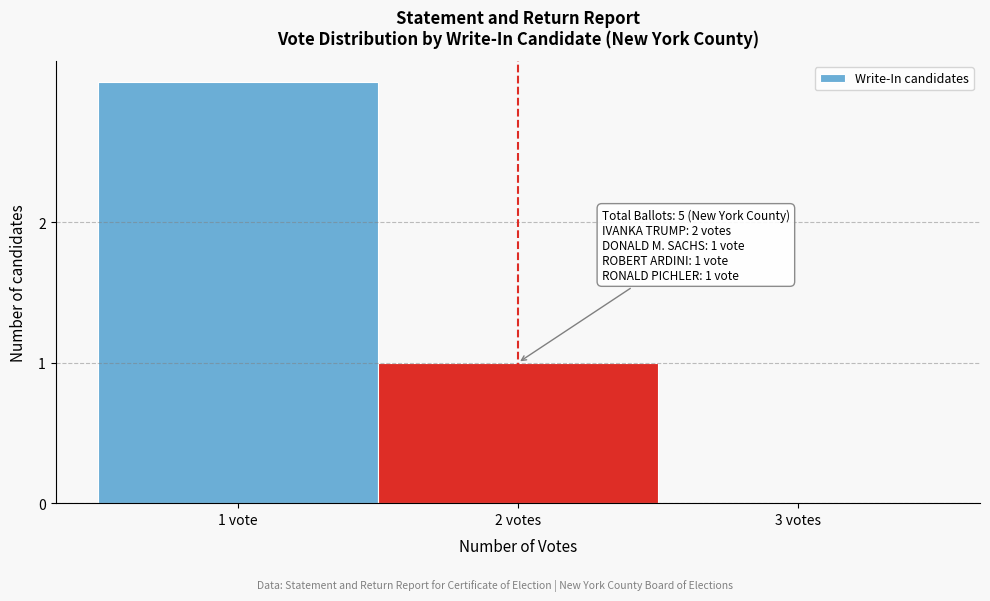

Reading left to right, extract all data points from this chart.

1 vote=3	2 votes=1	3 votes=0